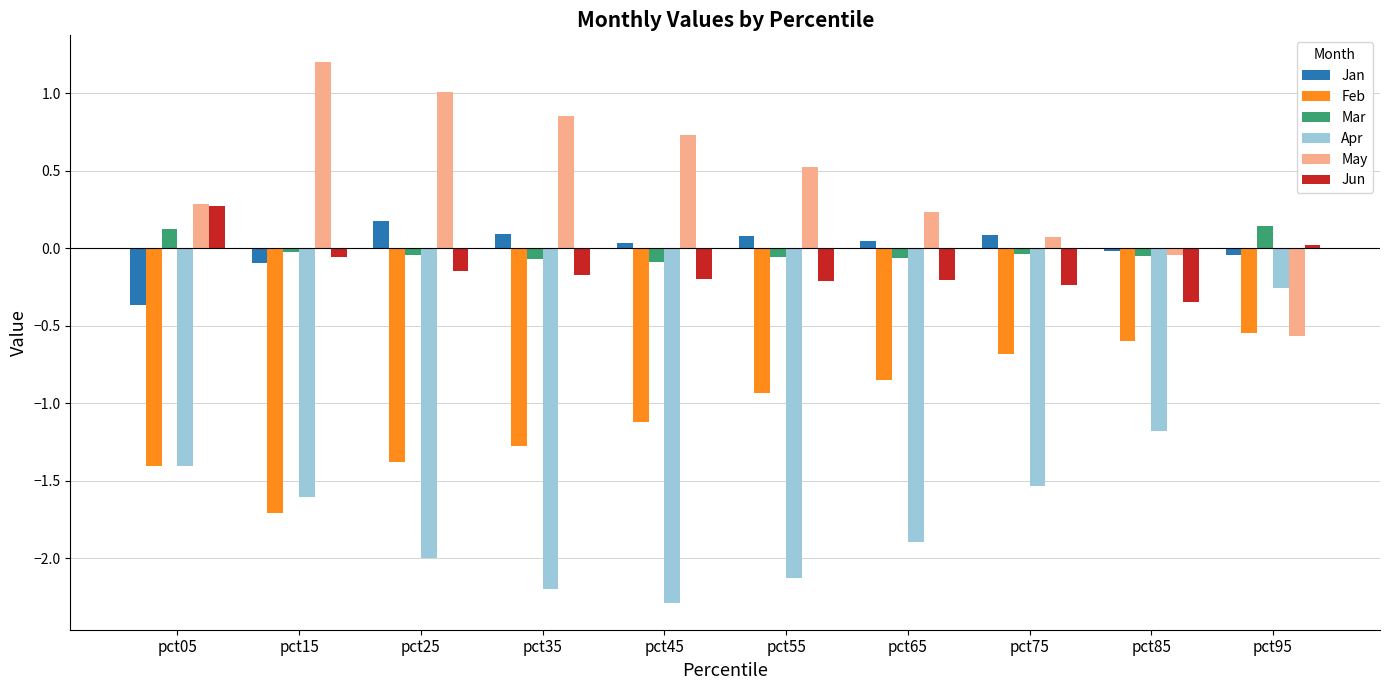

What is the spread (max minus min) of values at pct75?

1.6